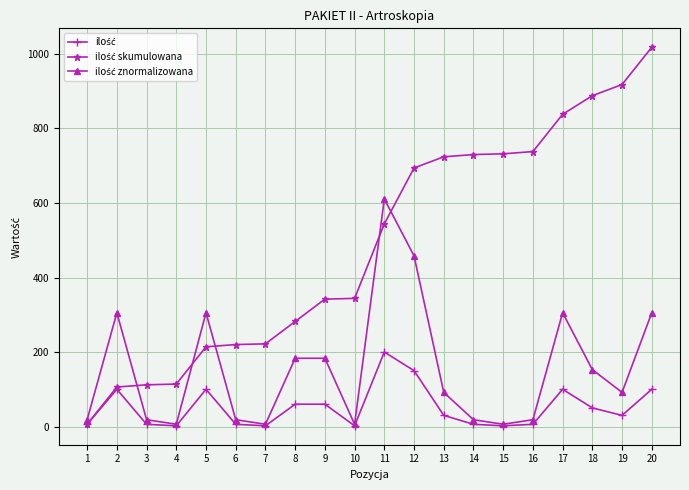

At which category is the sum across all series the highest?

20